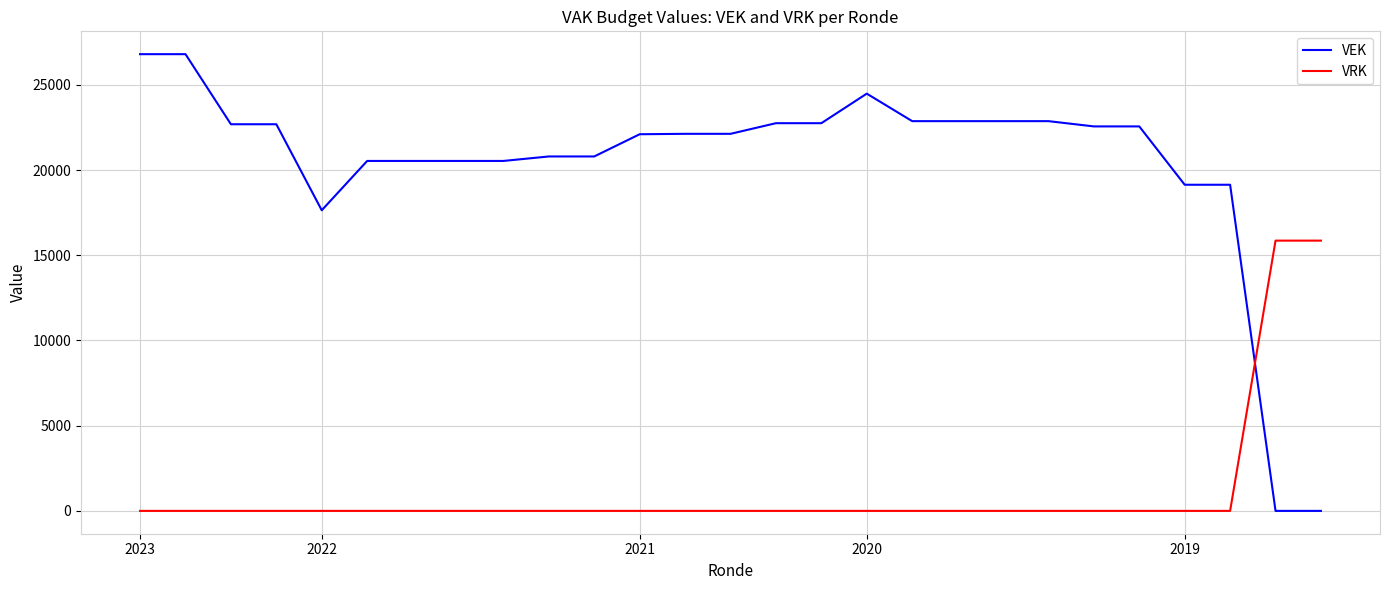

How many intersections are there between VEK and VRK?

1